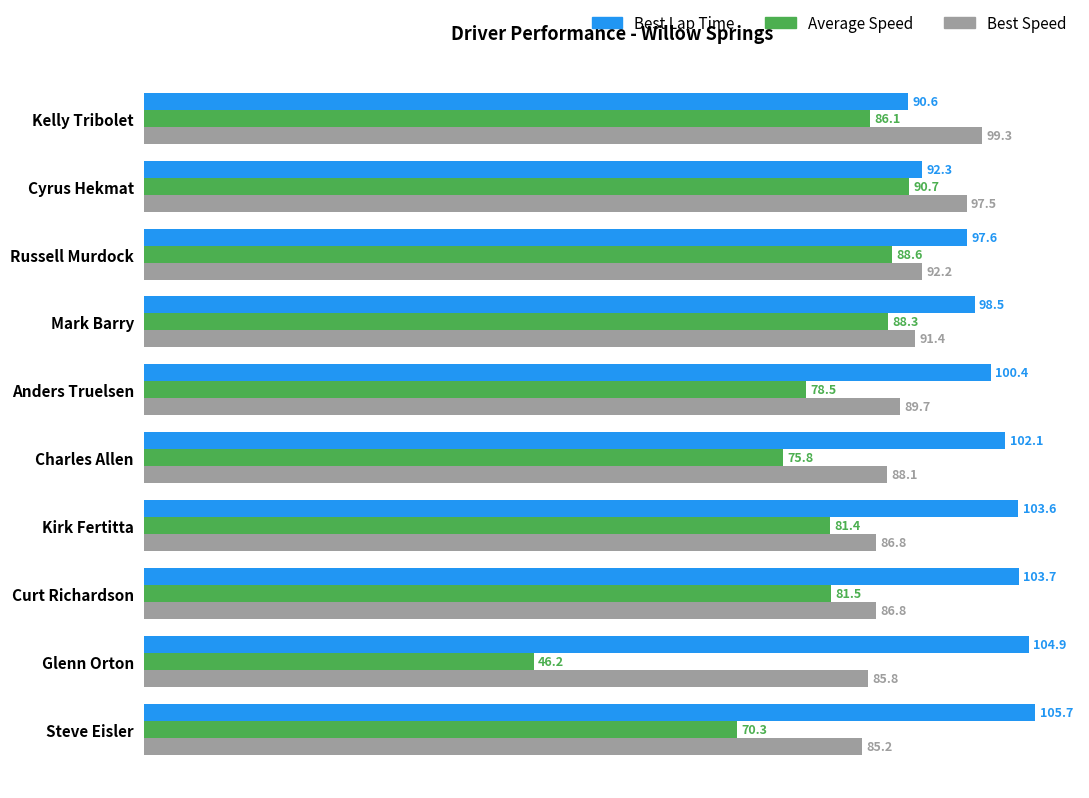

What is the difference between the highest and lowest values at Charles Allen?

26.3